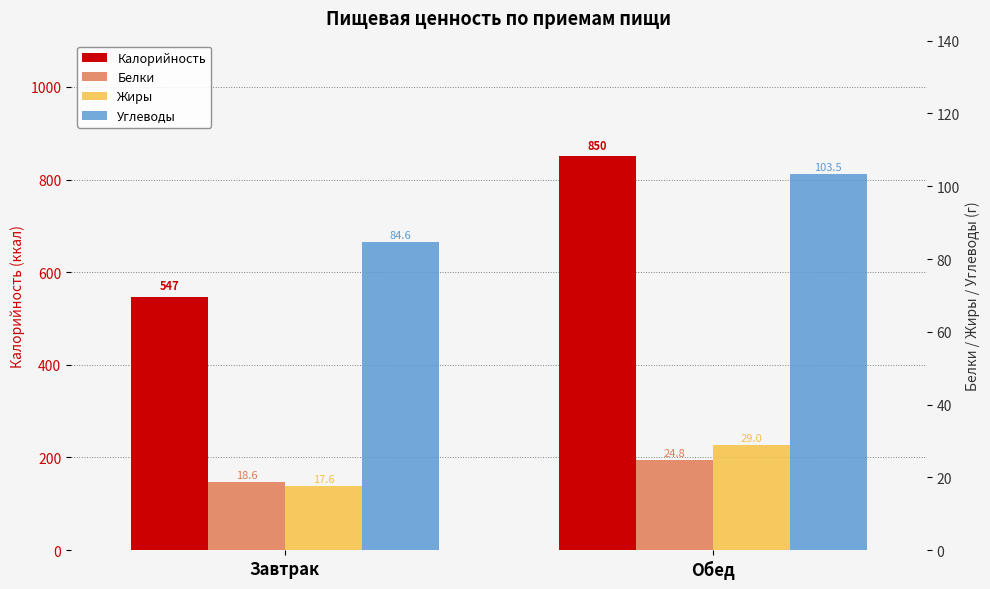

Is it true that Жиры equals 40.3 at Обед?

False